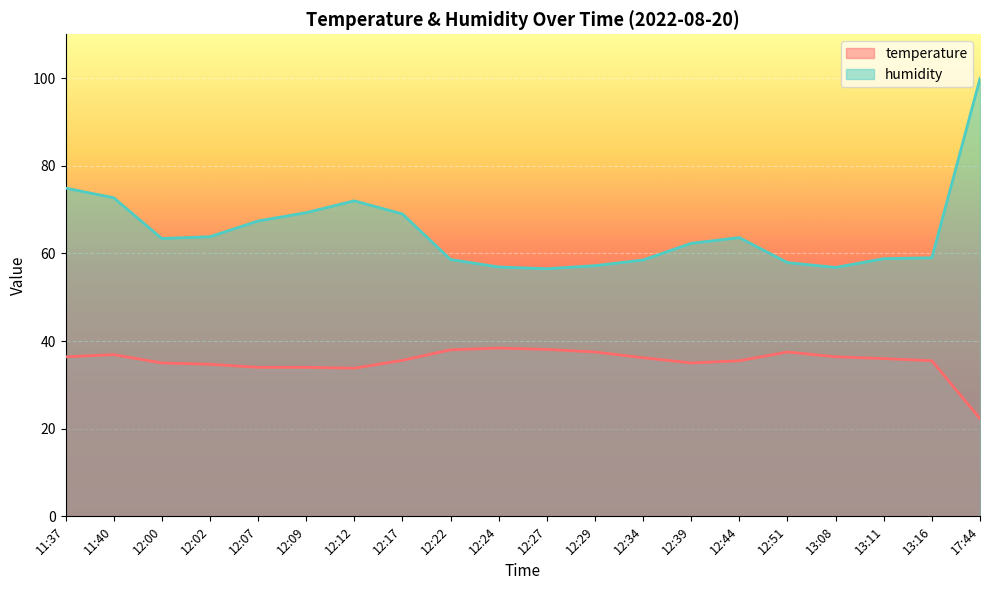

True or false: humidity and temperature cross at least once.

False